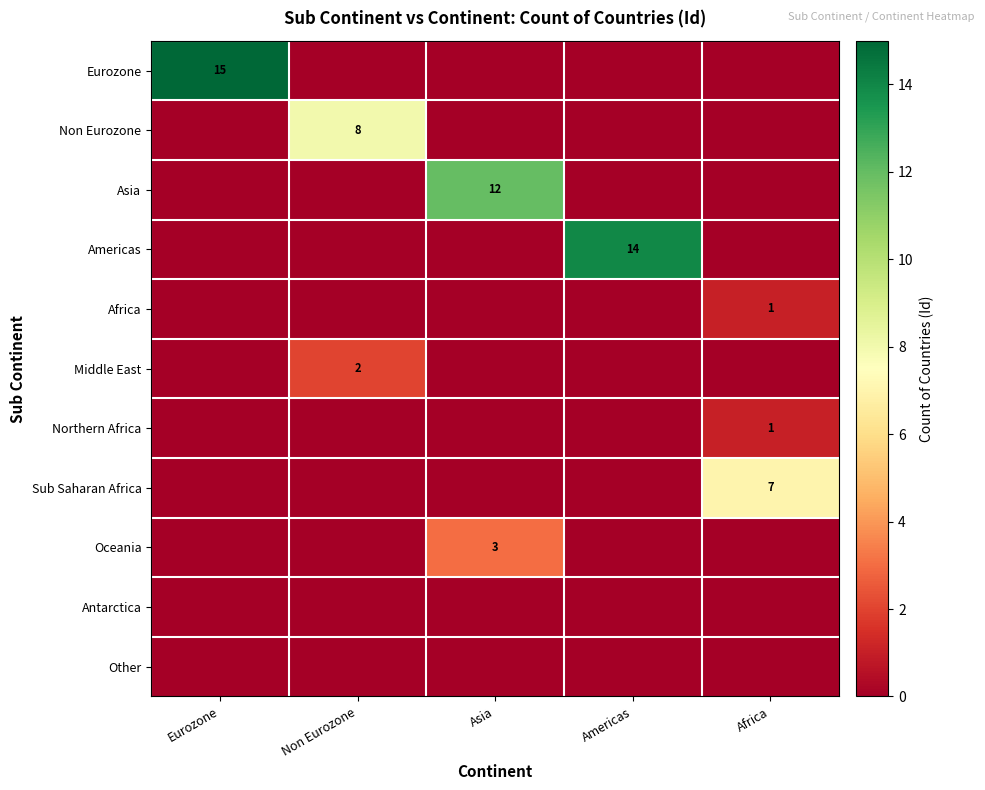

What is the difference between the highest and lowest values at Americas?

14